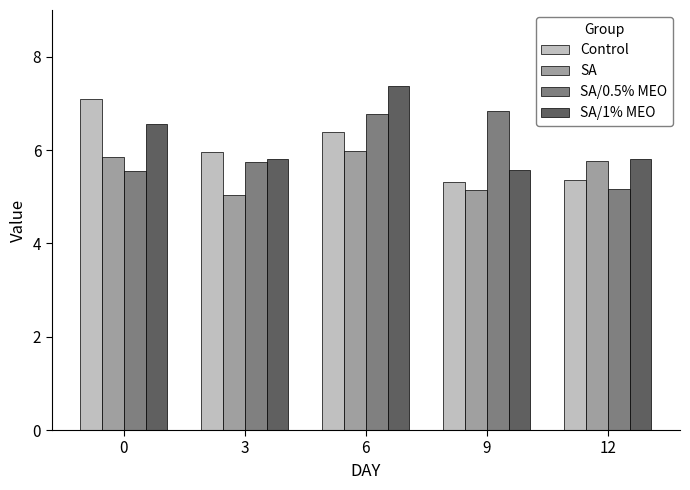

Does the chart contain stacked bars?

No